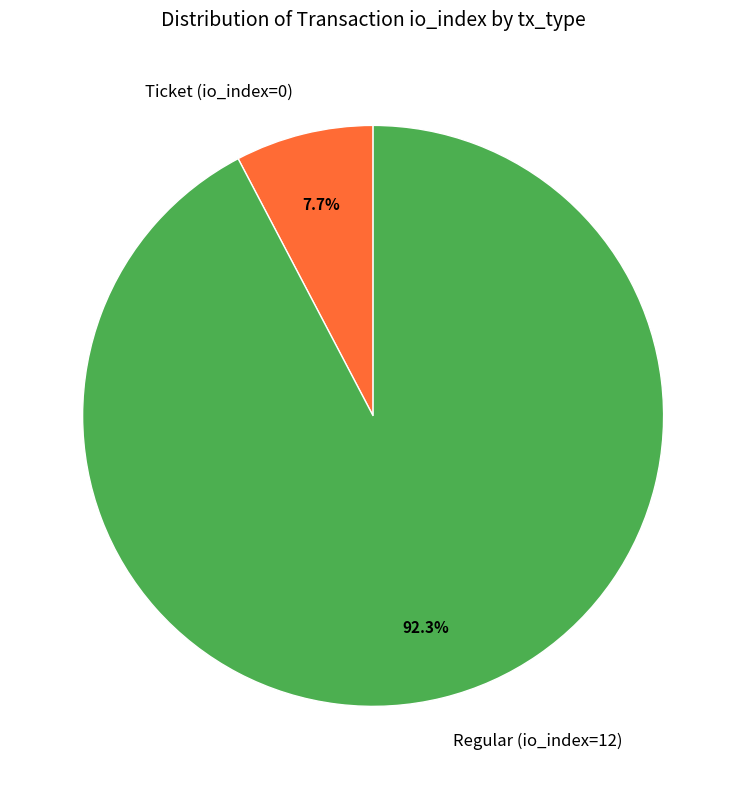

Which category has the biggest portion of the pie?

Regular (io_index=12)